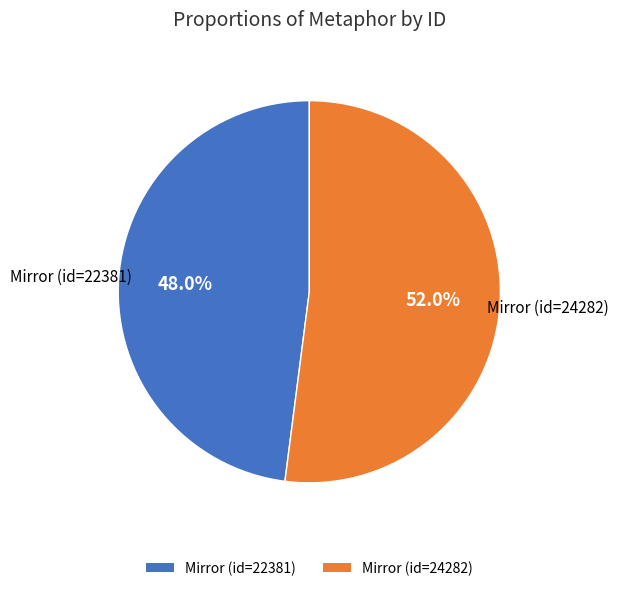

Is there a majority slice in this chart?

Yes